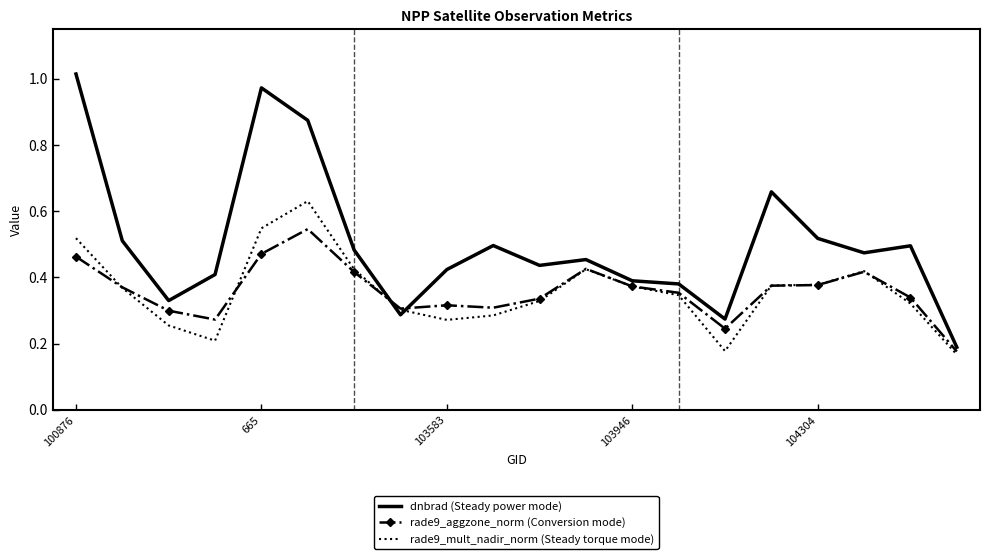

Which series has the largest total across all categories?

dnbrad (Steady power mode)